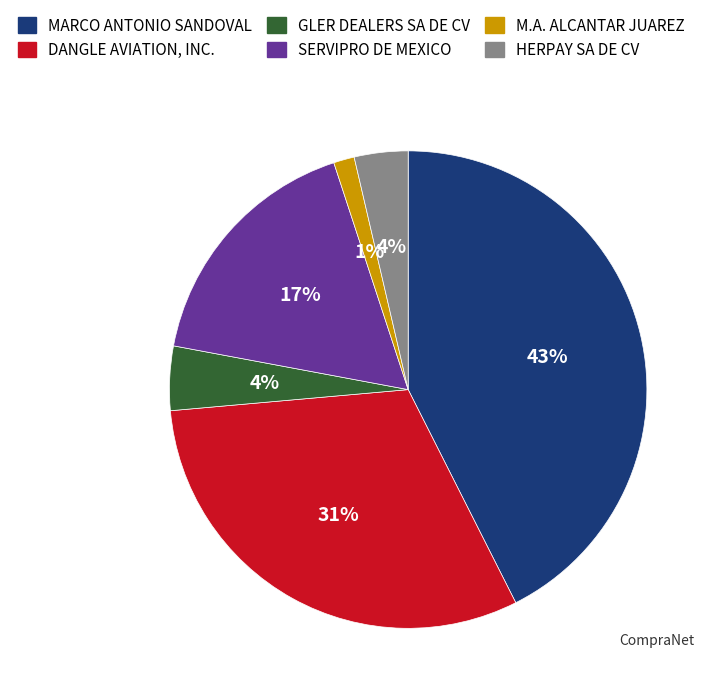

Is there a majority slice in this chart?

No